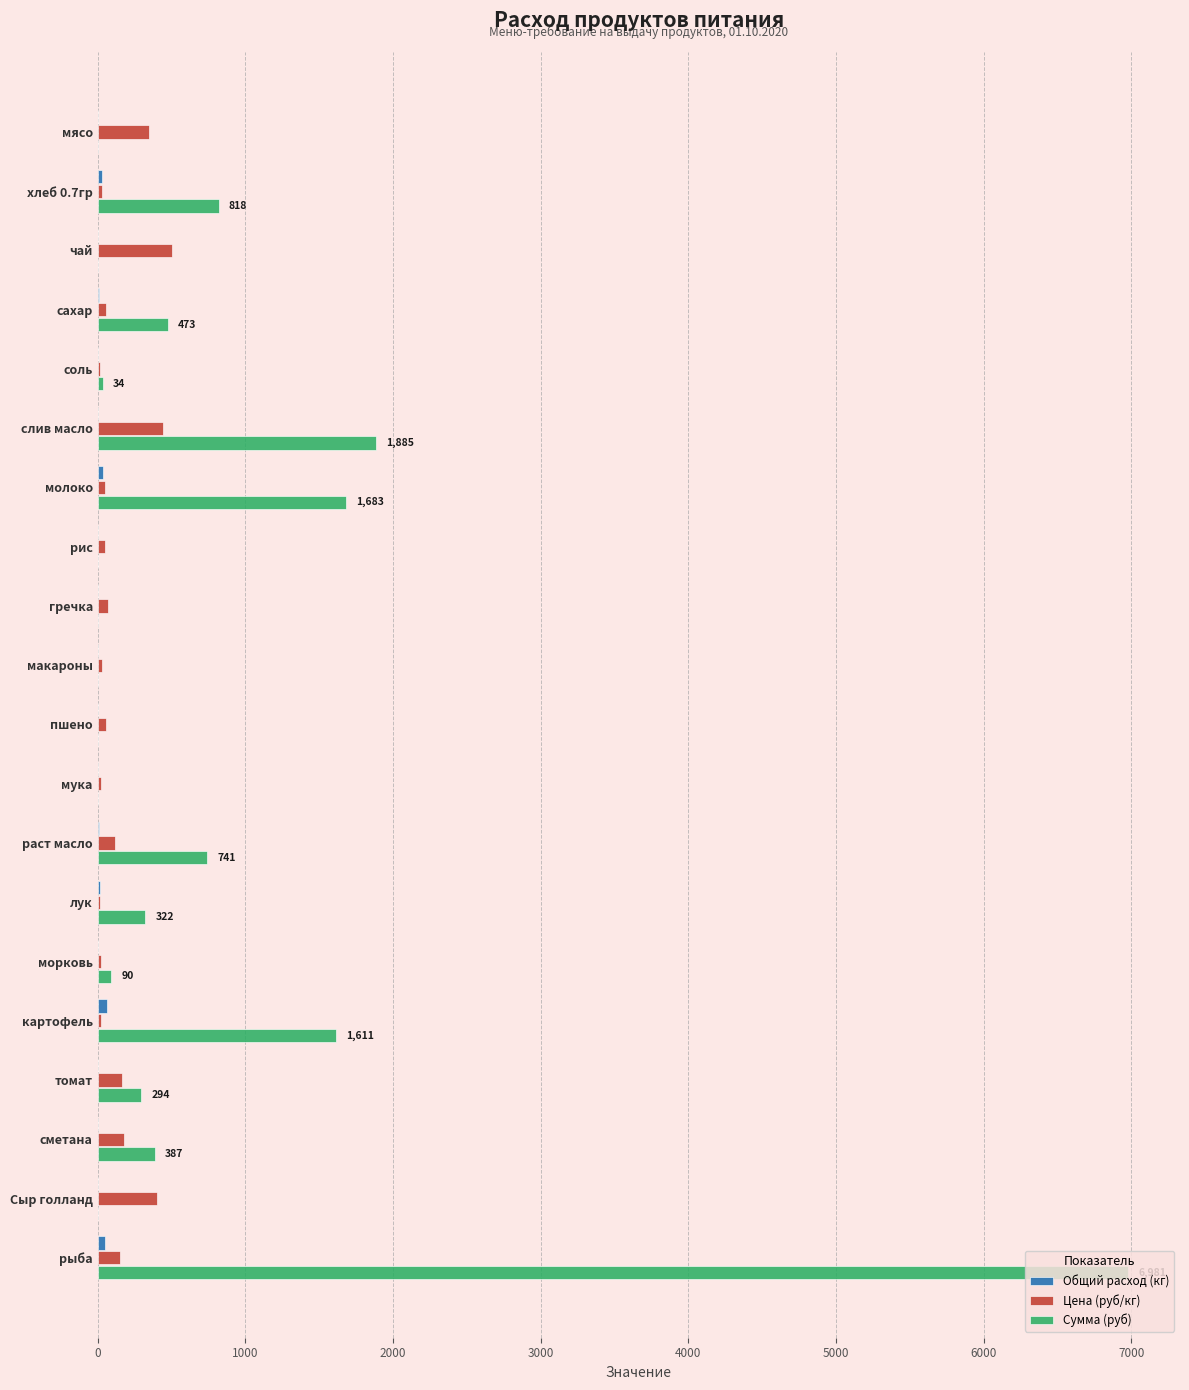

How many data points in Сумма (руб) are above 294?

10